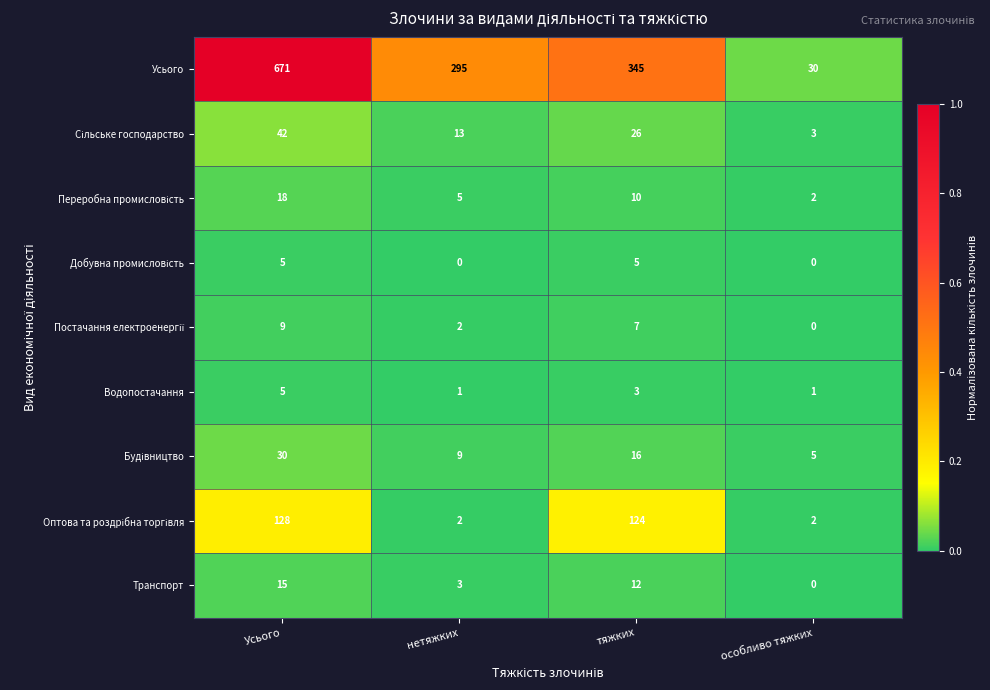

What is the total value across all series at тяжких?

548